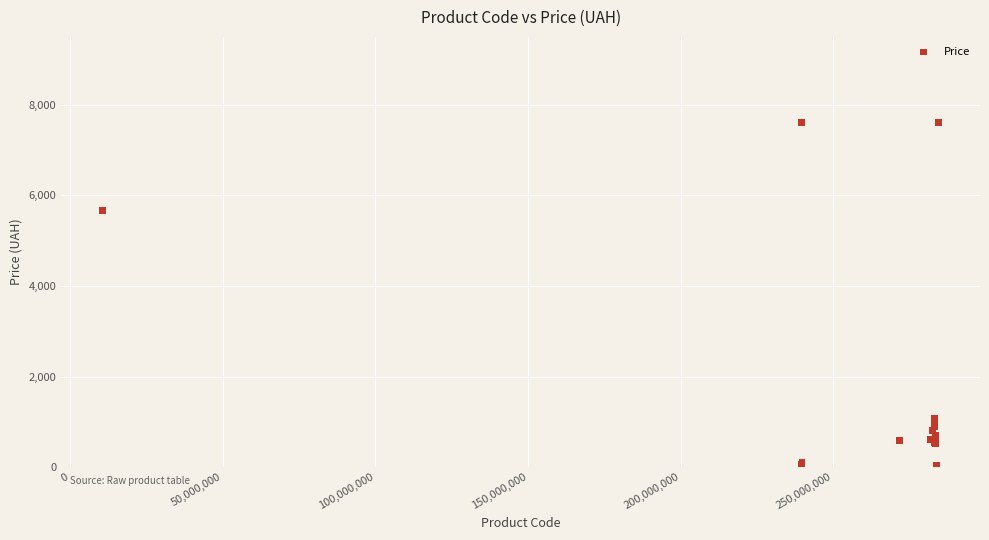

What Y value in the scatter plot is closest to 3814?

5673.8